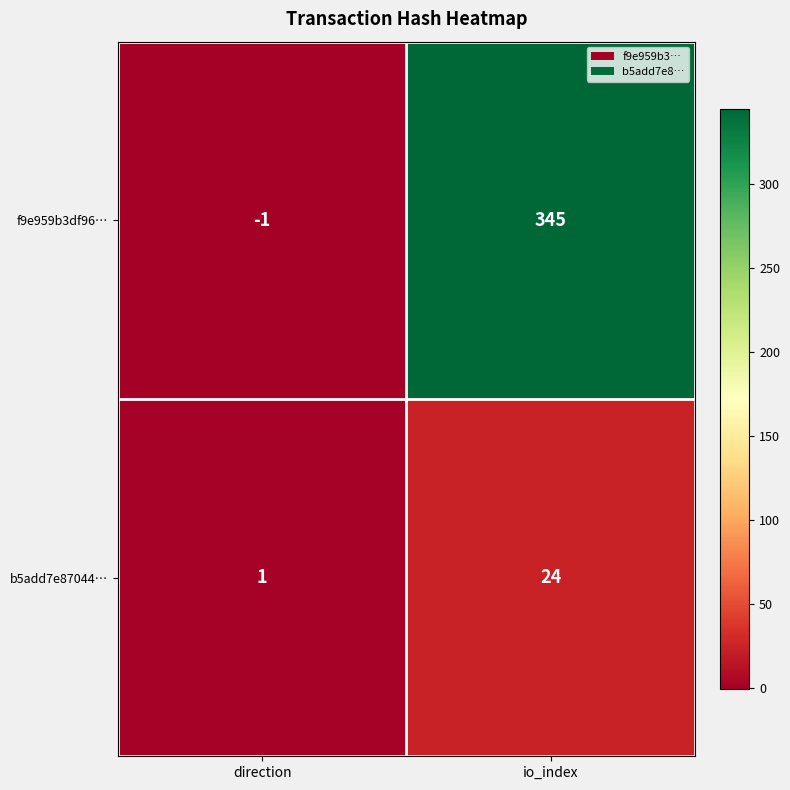

Reading left to right, transcribe all the data shown in this chart.

f9e959b3df96…: -1	345
b5add7e87044…: 1	24